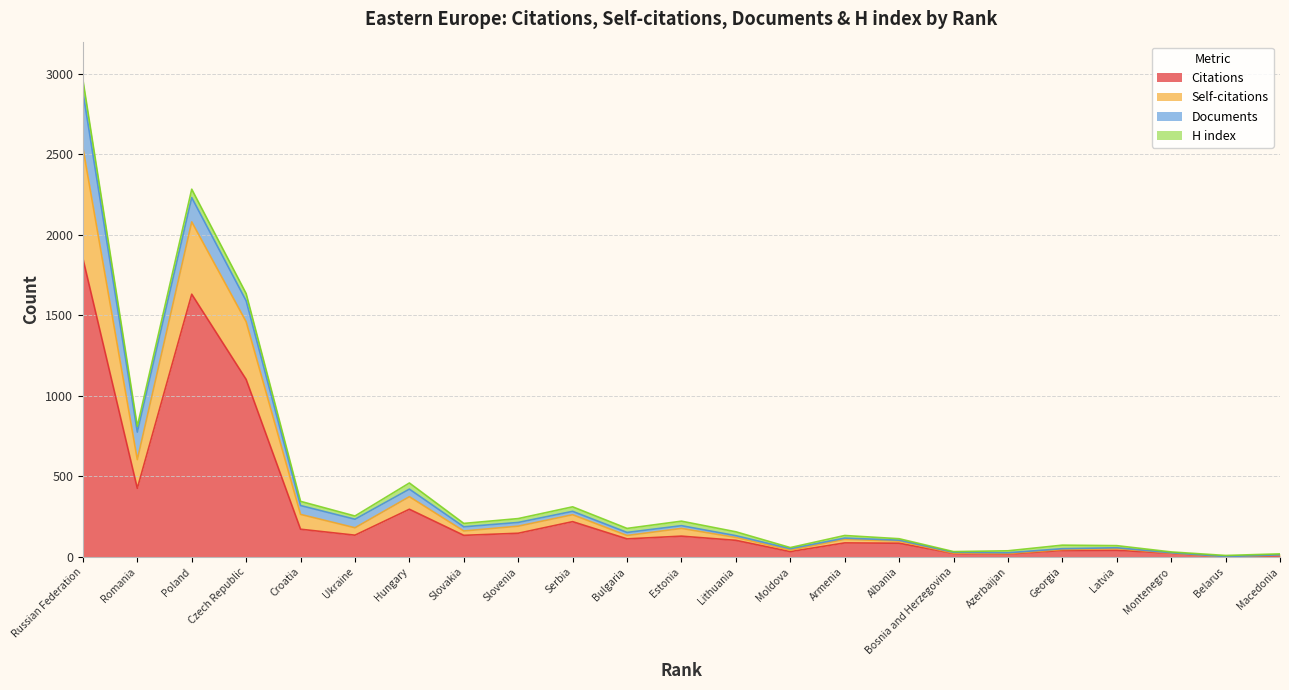

Which category has the highest value in the Citations series?

Russian Federation